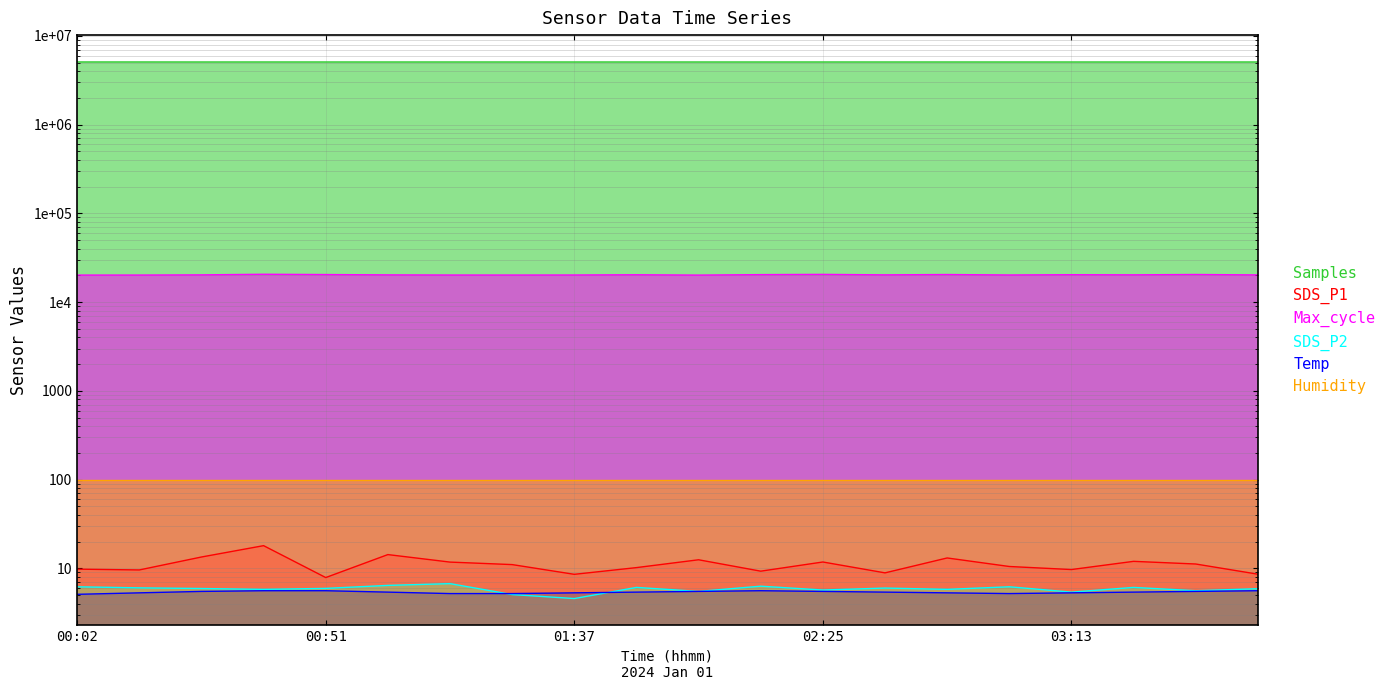

At which category is the sum across all series the highest?

00:02